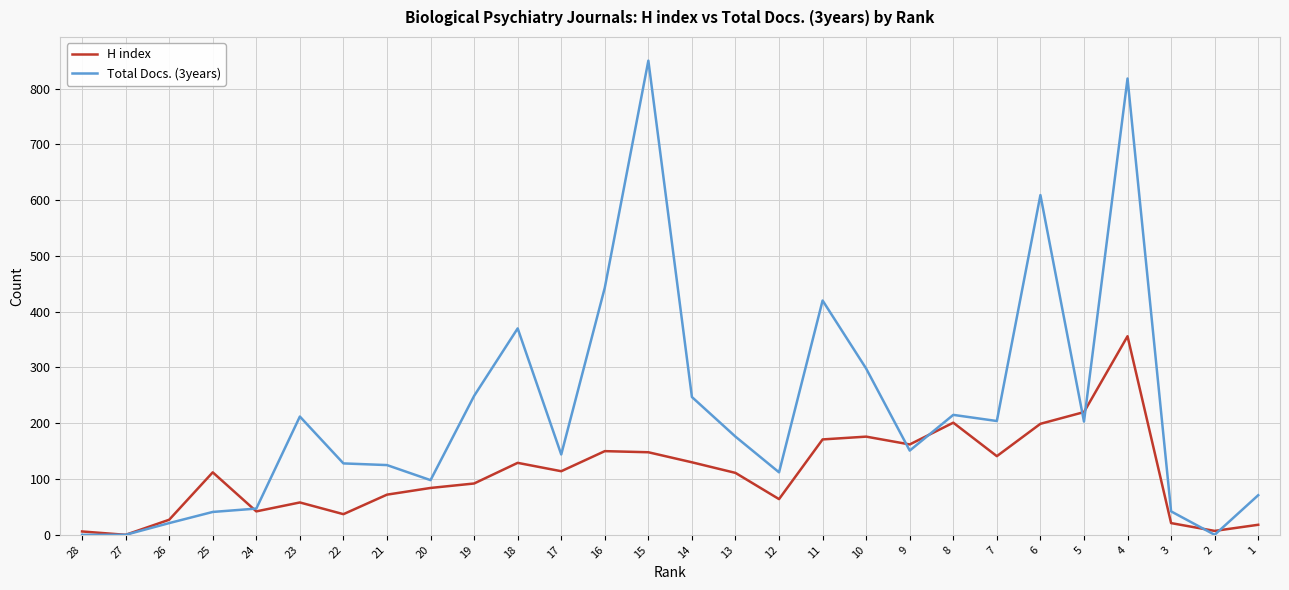

At 14, list the series in order from largest to smallest.

Total Docs. (3years), H index